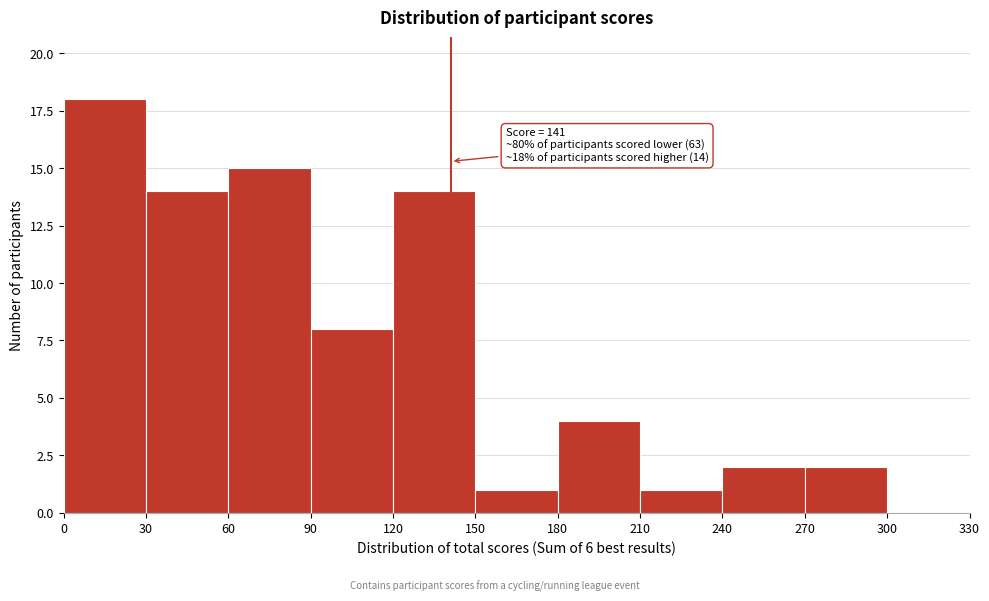

Which range on the x-axis has the tallest bar?

0 to 30